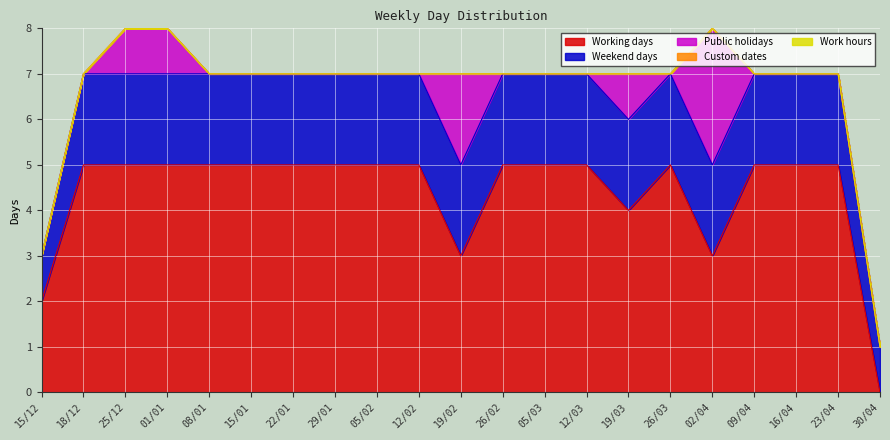

Which series has the largest total across all categories?

Working days